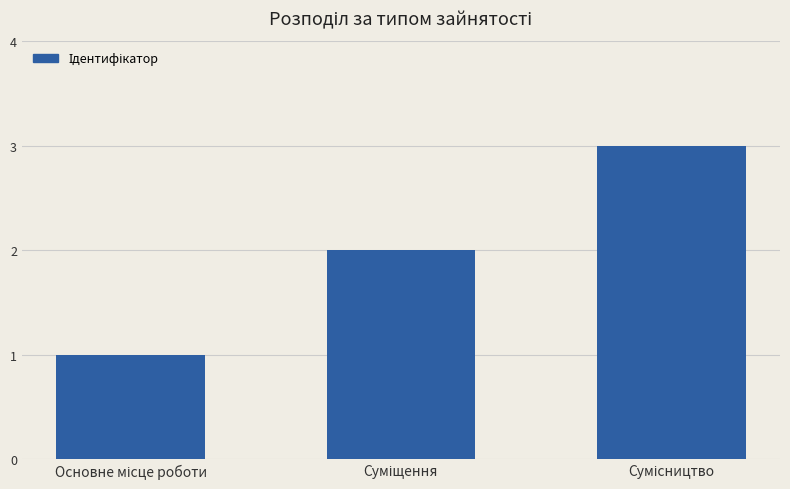

Reading left to right, transcribe all the data shown in this chart.

1	2	3